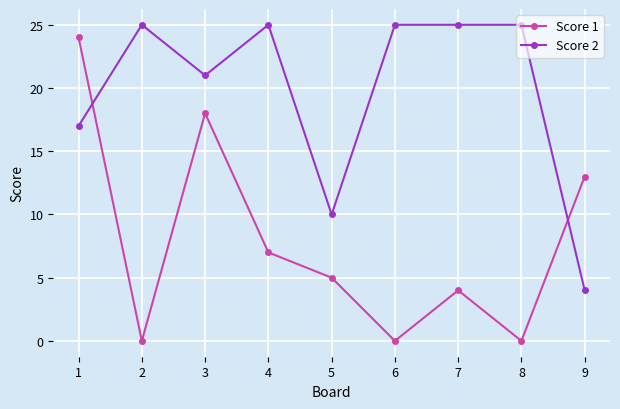

At which category is the sum across all series the highest?

1